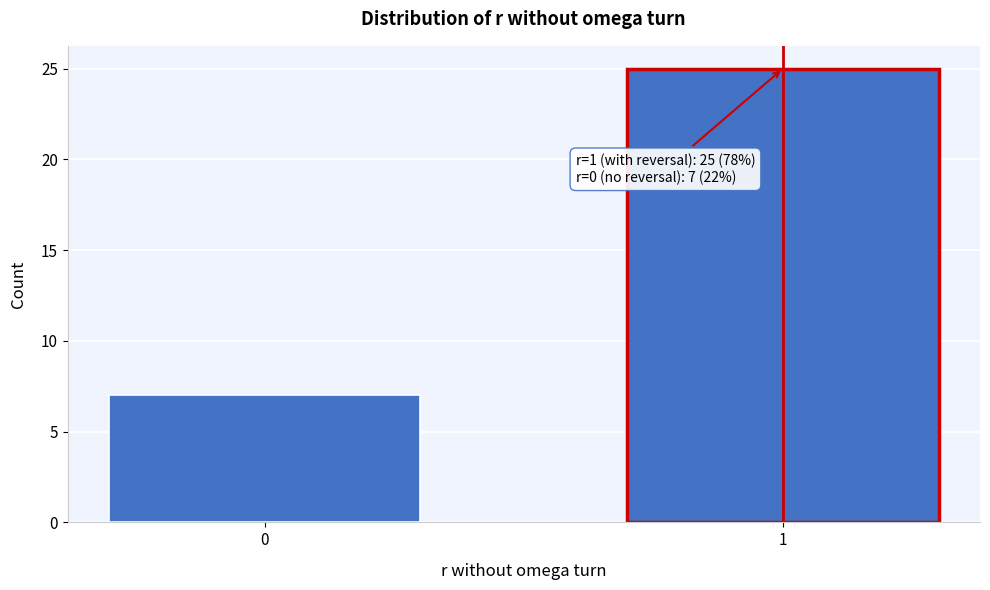

Reading right to left, extract all data points from this chart.

25	7